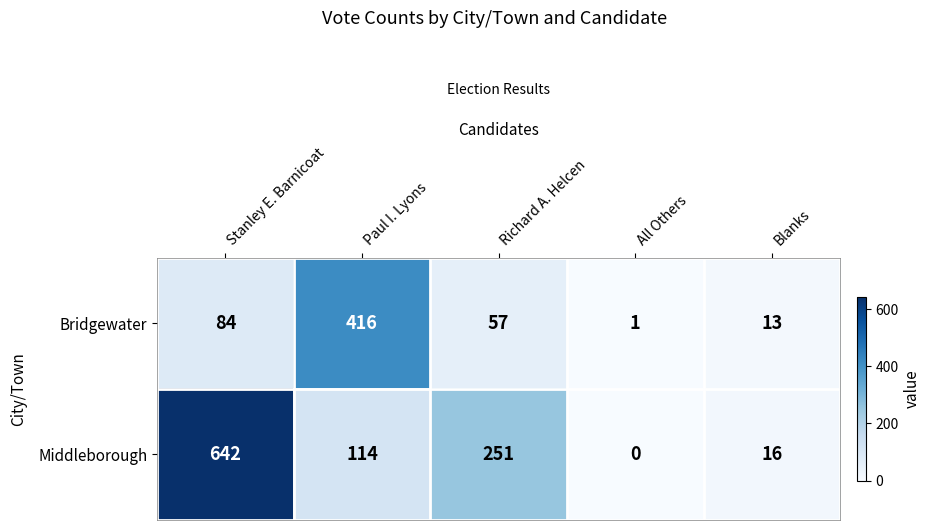

Is it true that Middleborough equals -205 at All Others?

False